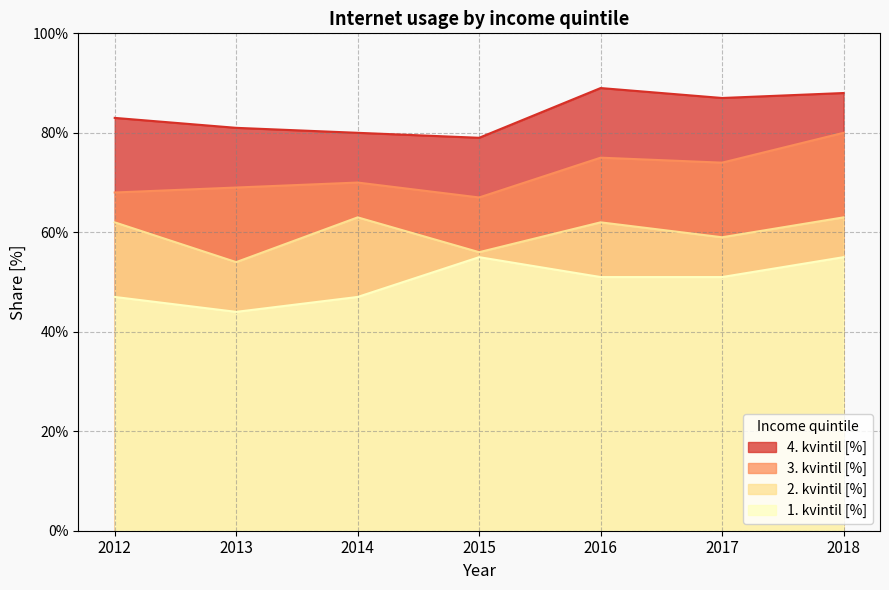

What is the sum of all 2. kvintil [%] values?

419